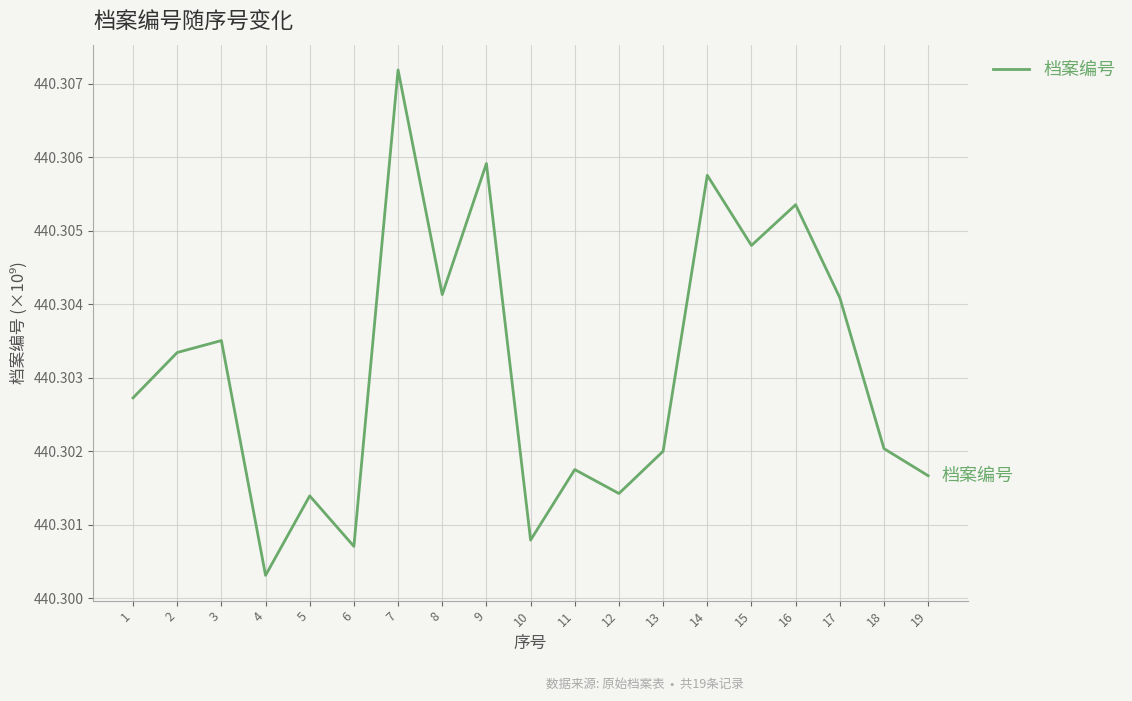

Where is the data nearest to the value 440?

4